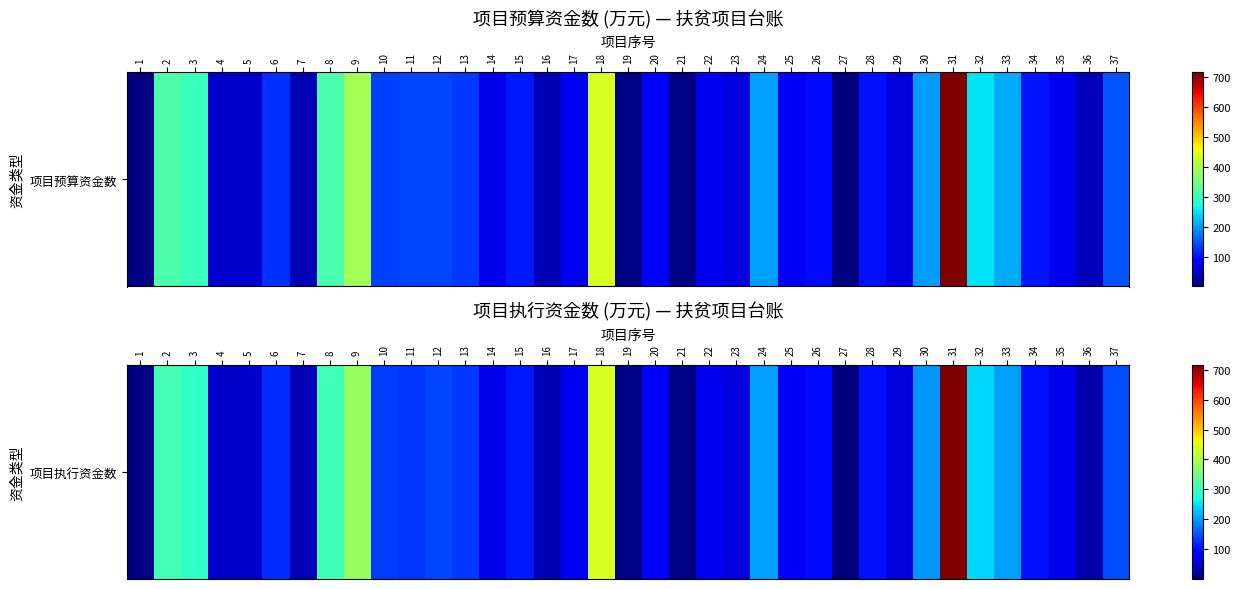

The value at 37 is 202.3. True or false?

False